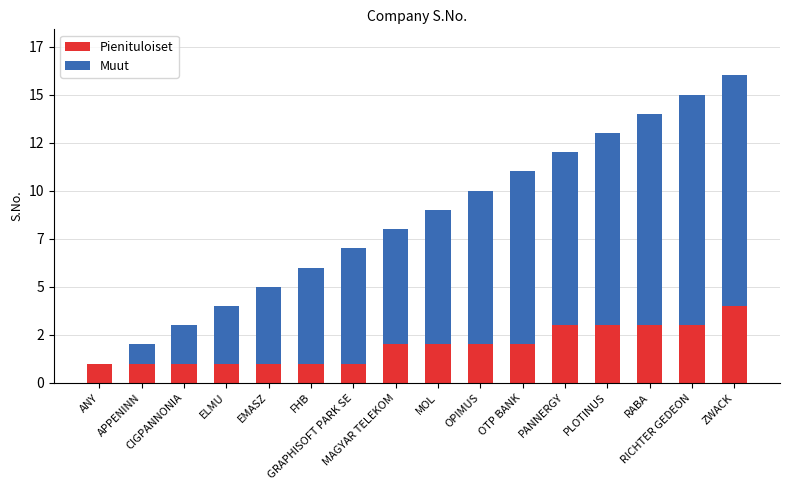

True or false: Pienituloiset has a value of 1 at OTP BANK.

False